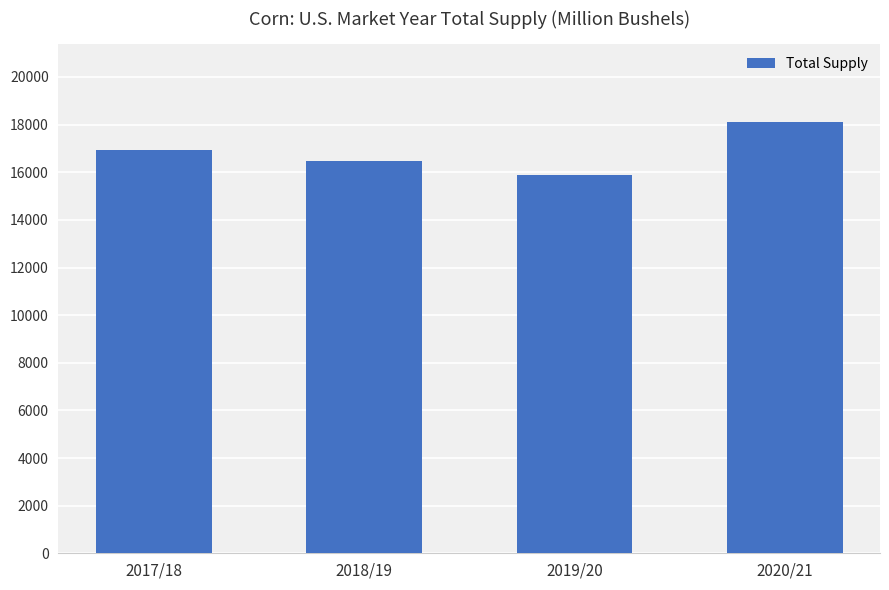

How many bars are there in total?

4